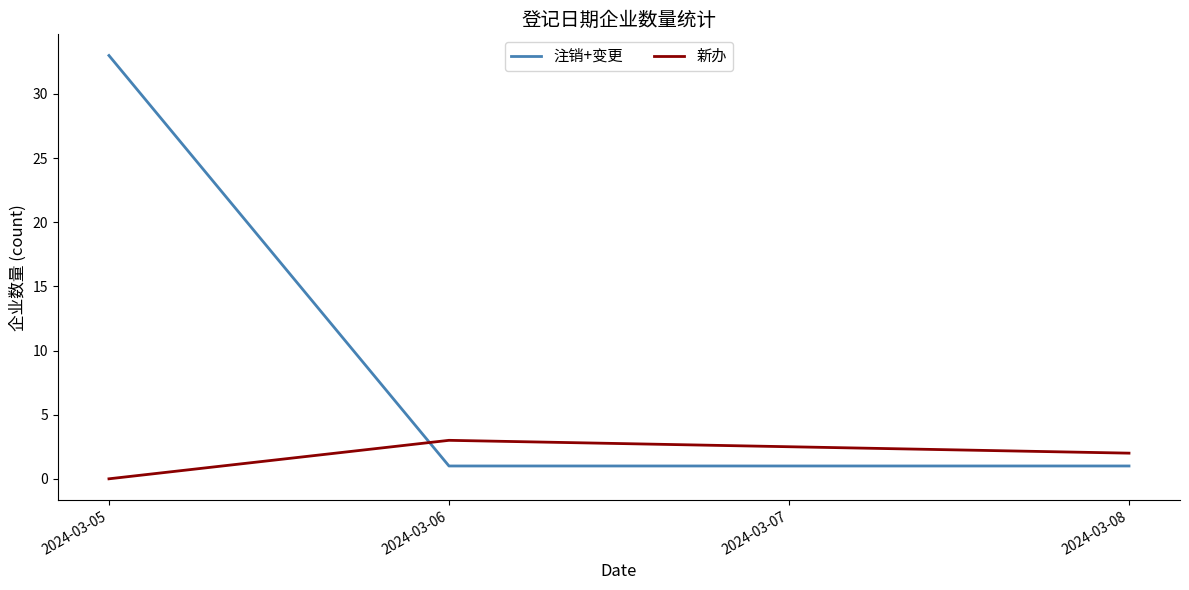

What is the average value of the 新办 series?

2